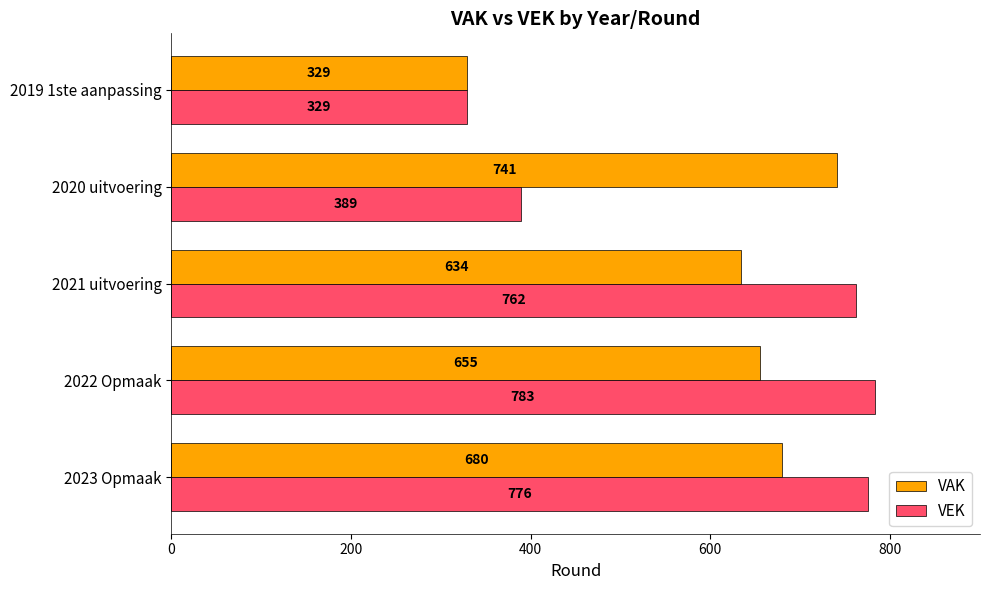

What is the difference between the highest and lowest values at 2023 Opmaak?

96